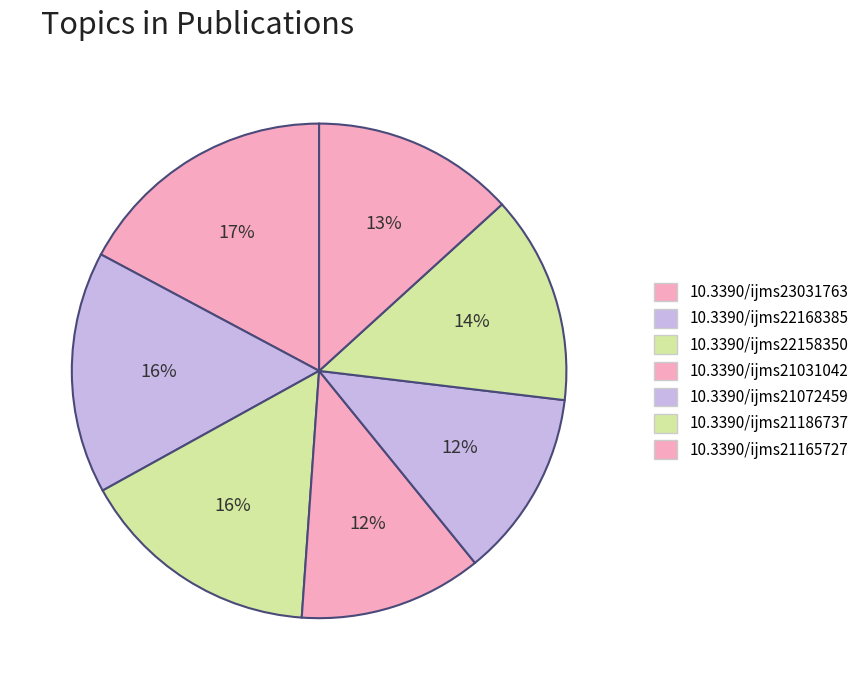

Rank the categories by value from highest to lowest.

10.3390/ijms23031763, 10.3390/ijms22158350, 10.3390/ijms22168385, 10.3390/ijms21186737, 10.3390/ijms21165727, 10.3390/ijms21072459, 10.3390/ijms21031042